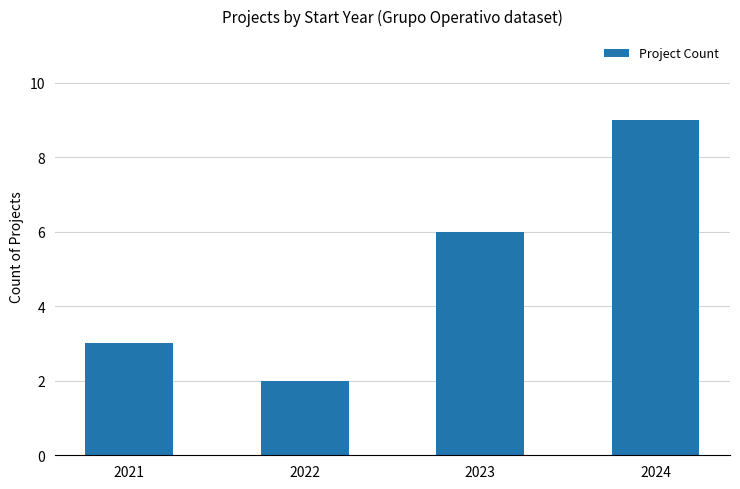

At which label is the value closest to 5?

2023